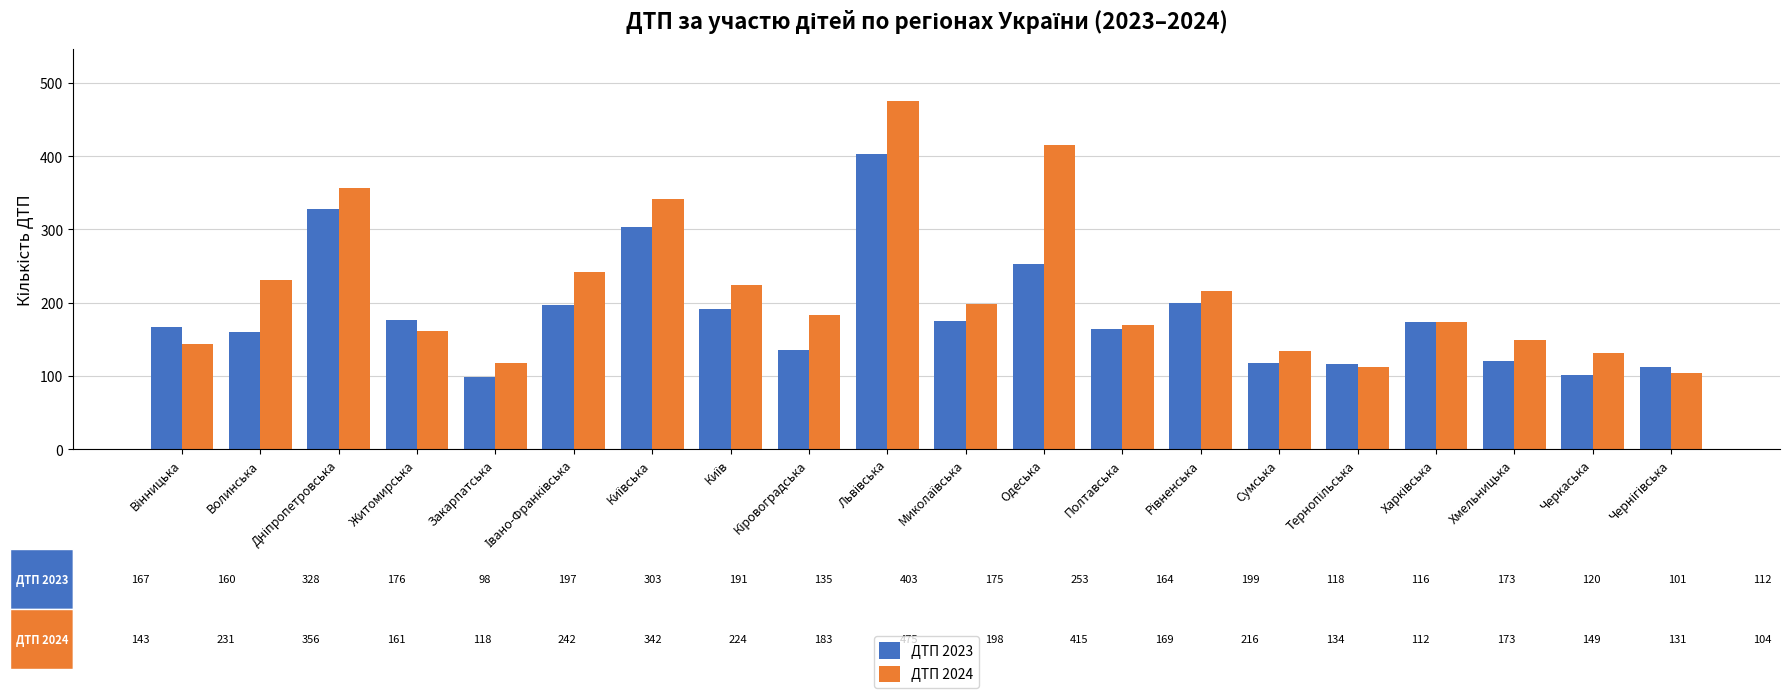

True or false: ДТП 2023 has a value of 160 at Волинська.

True